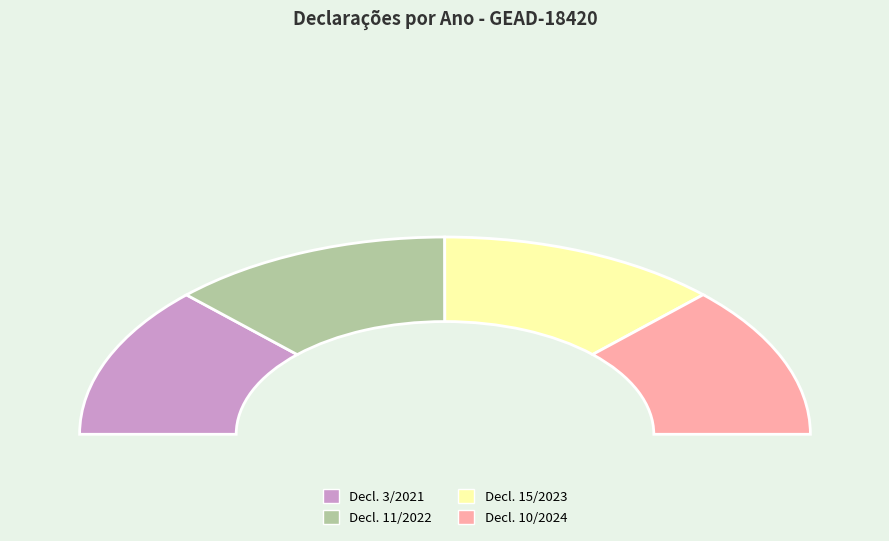

What portion of the pie excludes DECLARAÇÃO Nº 15 / 2023 SGG/GEAD-18420?

75.0%